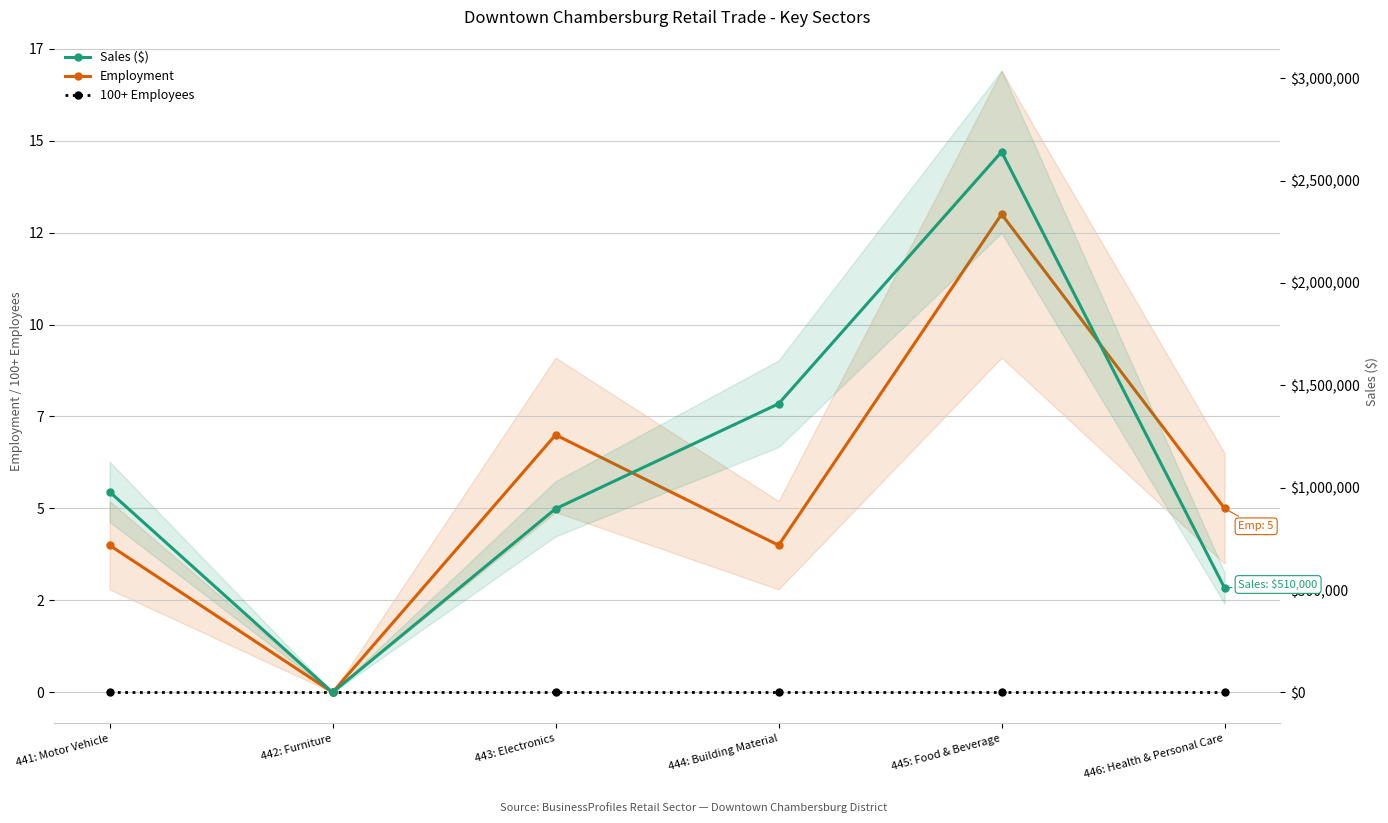

True or false: Sales ($) and 100+ Employees intersect in this chart.

False